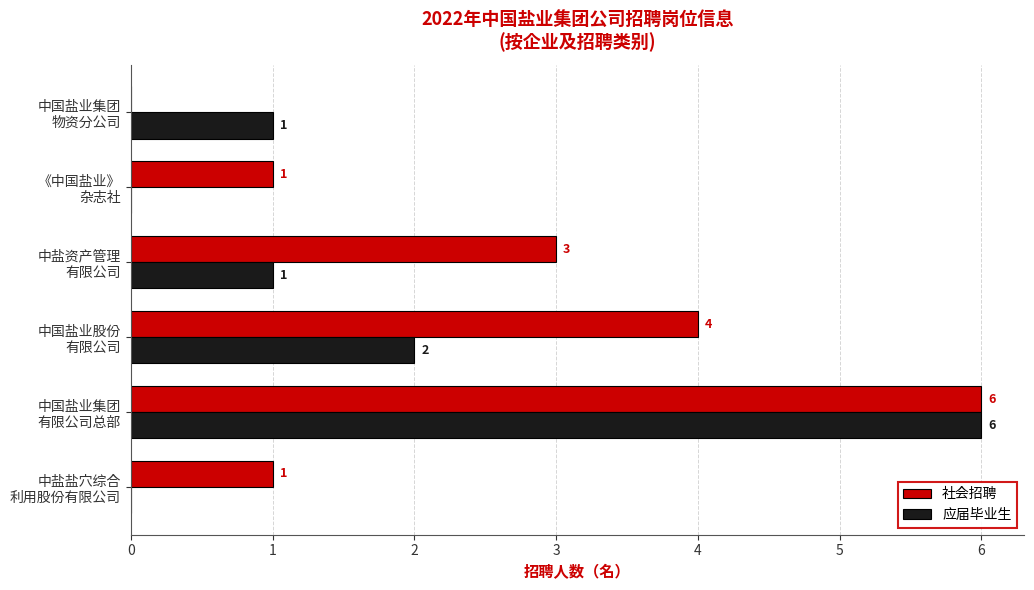

What is the sum of all 社会招聘 values?

15